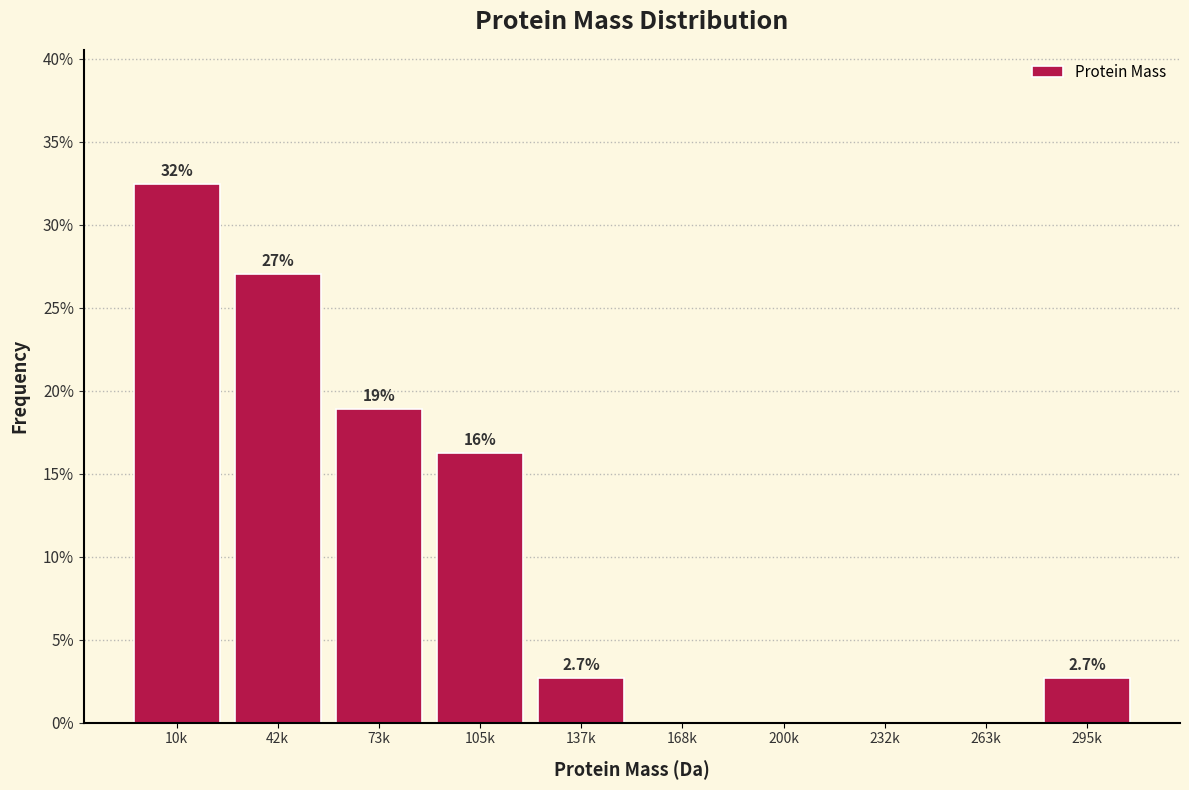

Reading left to right, list all the values displayed in this chart.

10k=32.4	42k=27.0	73k=18.9	105k=16.2	137k=2.7	168k=0.0	200k=0.0	232k=0.0	263k=0.0	295k=2.7